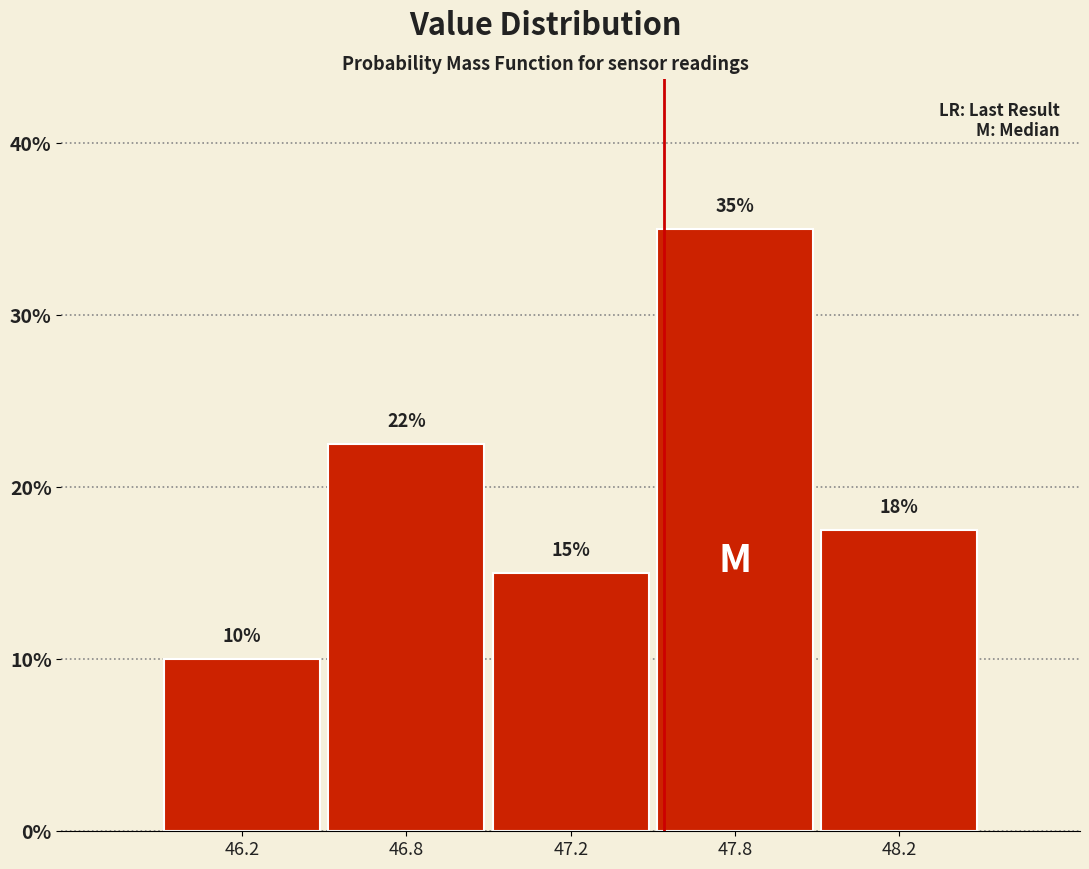

What is the sum of all values?

100.0